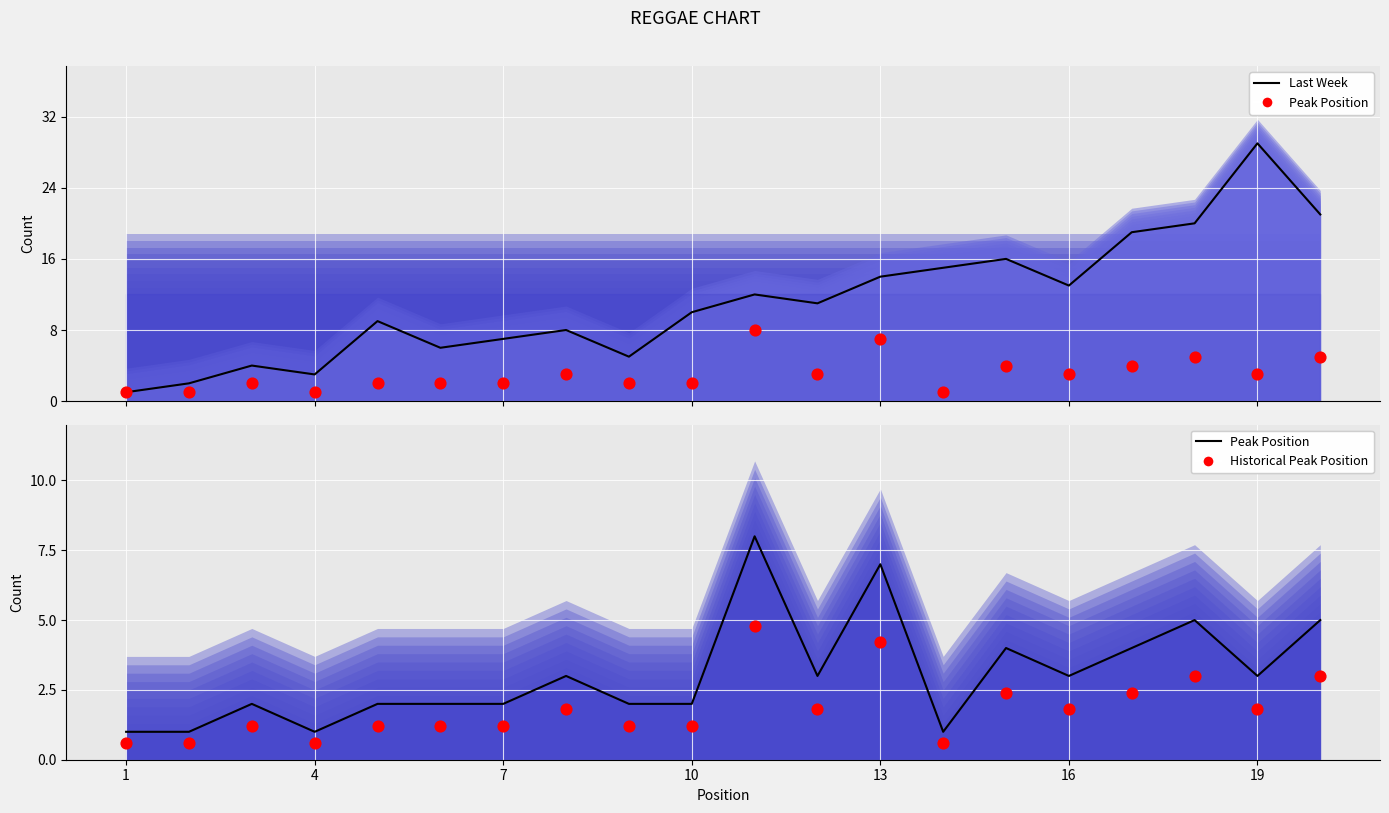

At how many categories does at least one series exceed 28?

1